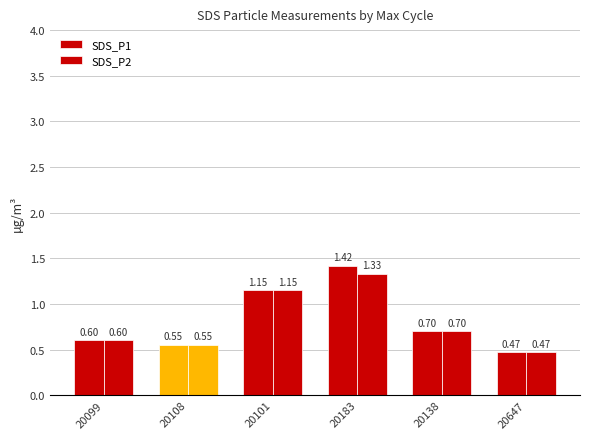

What is the highest value of the SDS_P1 series?

1.4